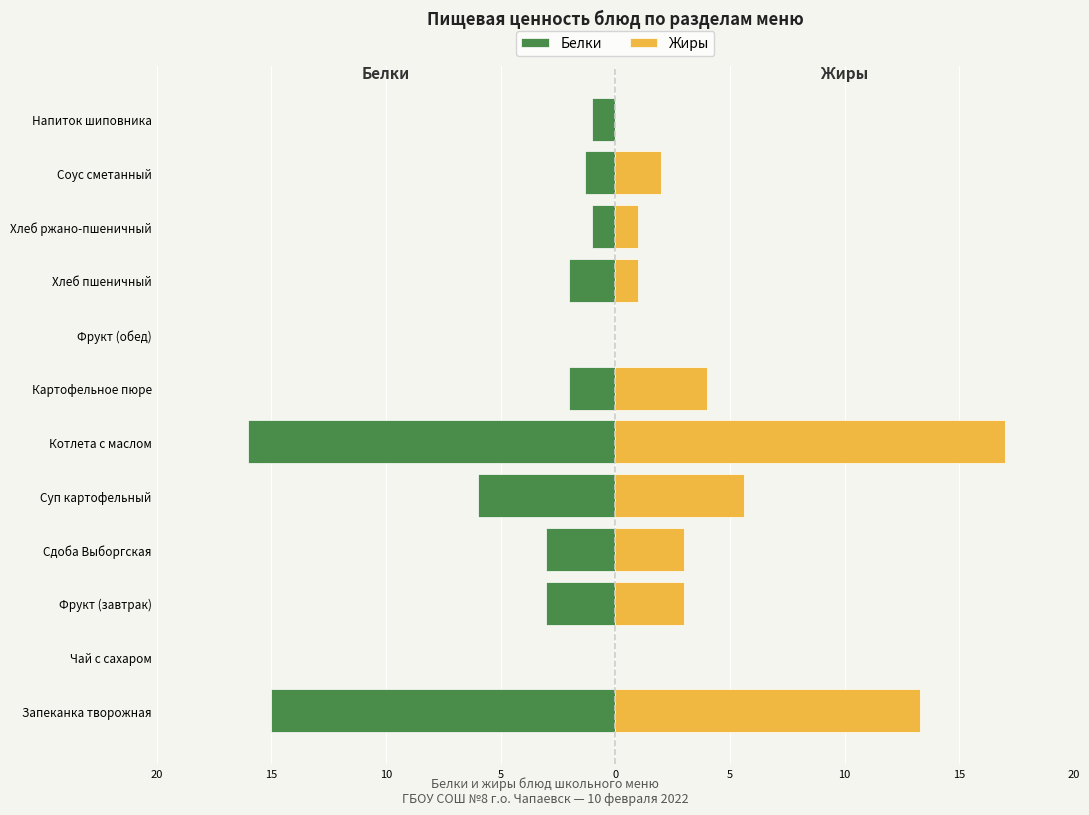

Does the chart contain stacked bars?

No